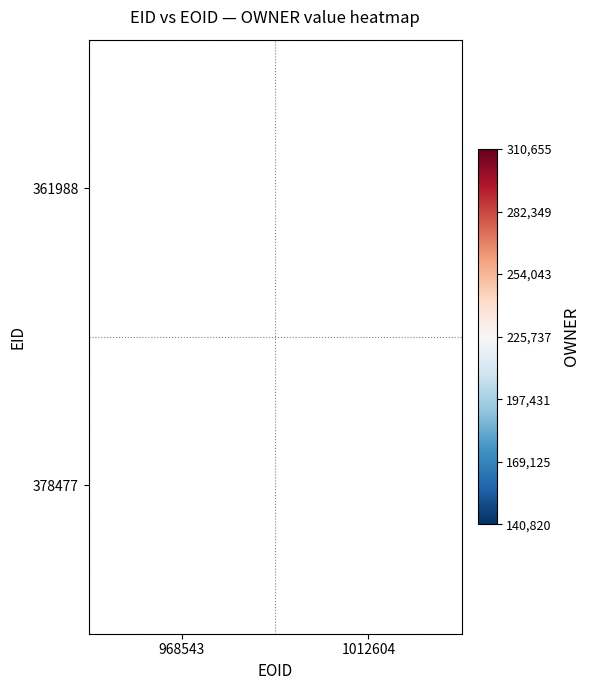

The 361988 series shows 472411 at 968543. True or false?

False